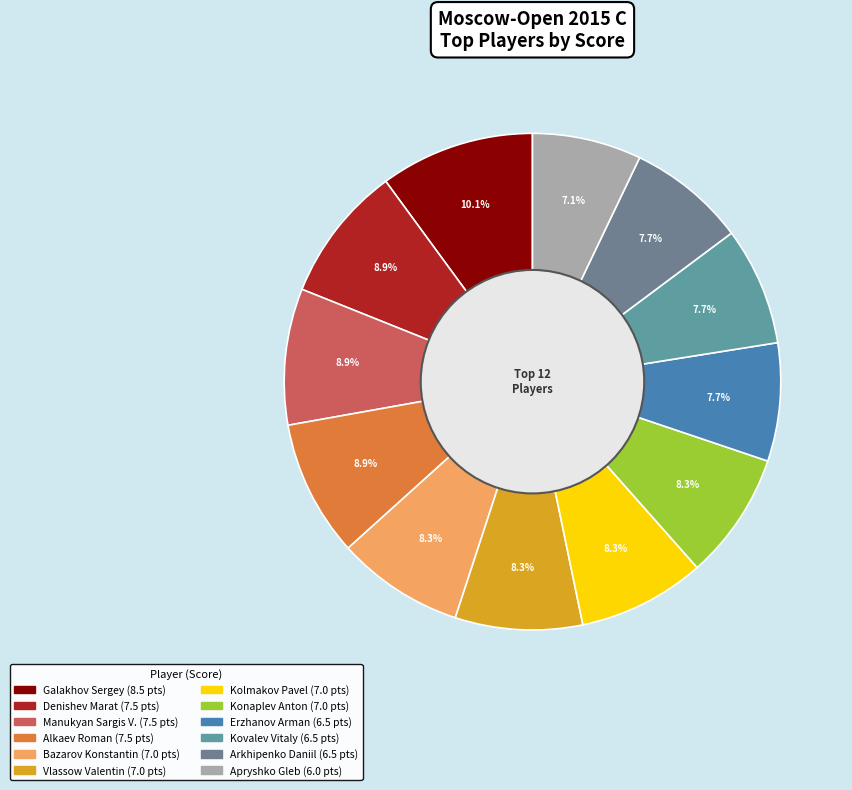

Which category has the smallest portion of the pie?

Apryshko Gleb